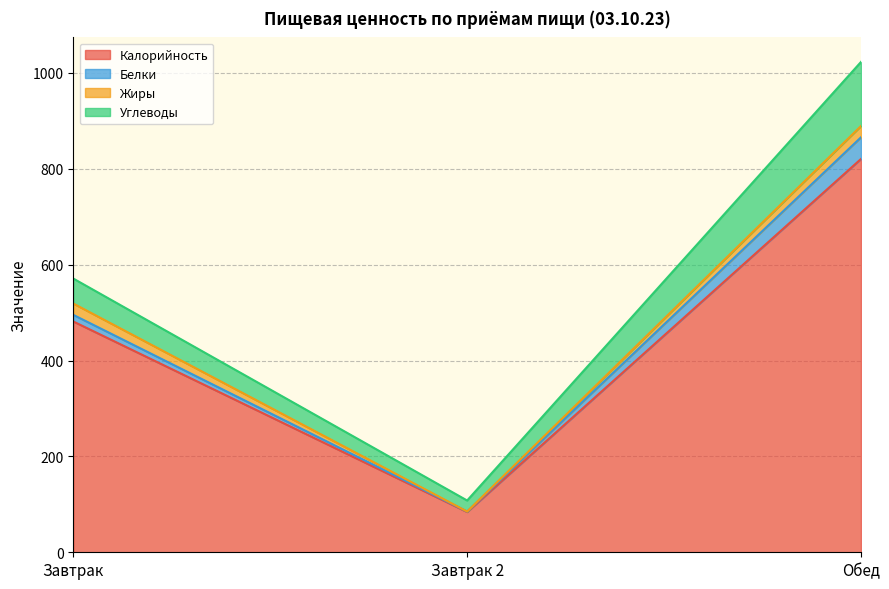

What is the total value across all series at Завтрак 2?

108.0